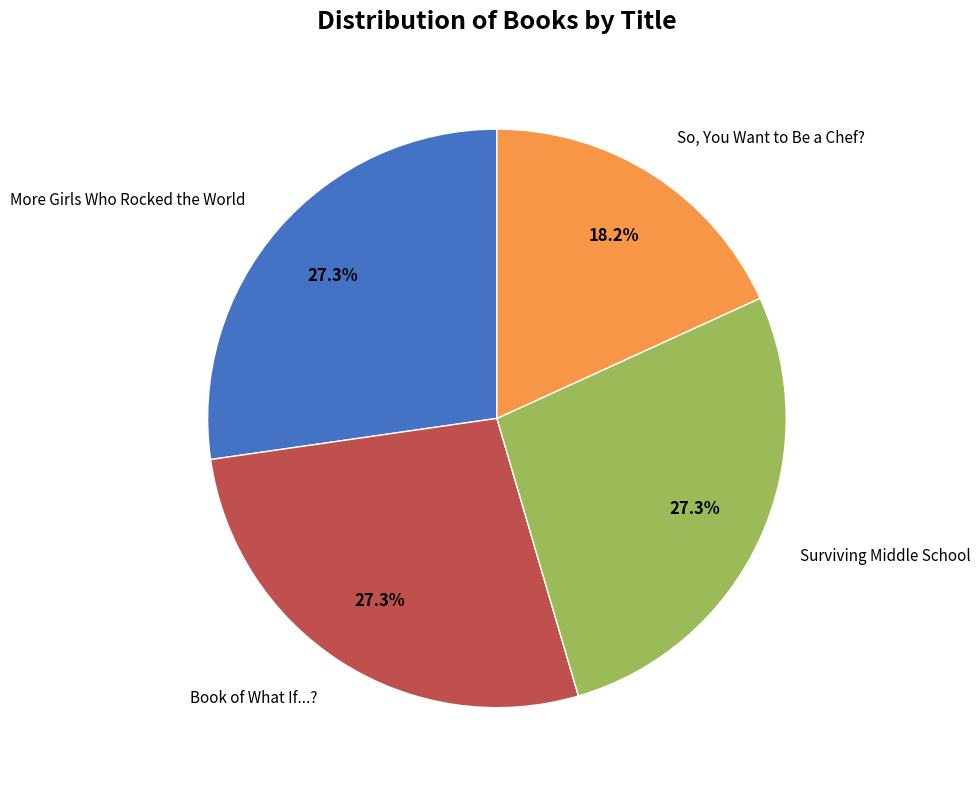

Does any single category account for the majority?

No